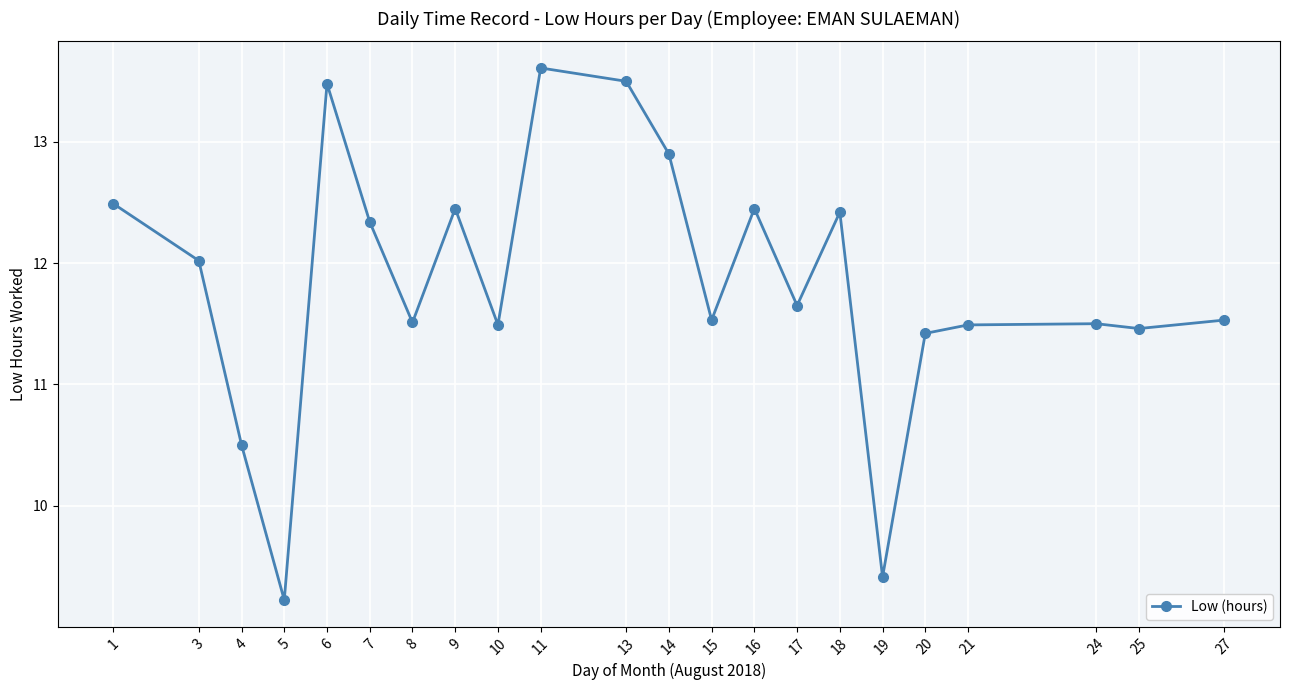

What is the approximate value at 13?

13.5